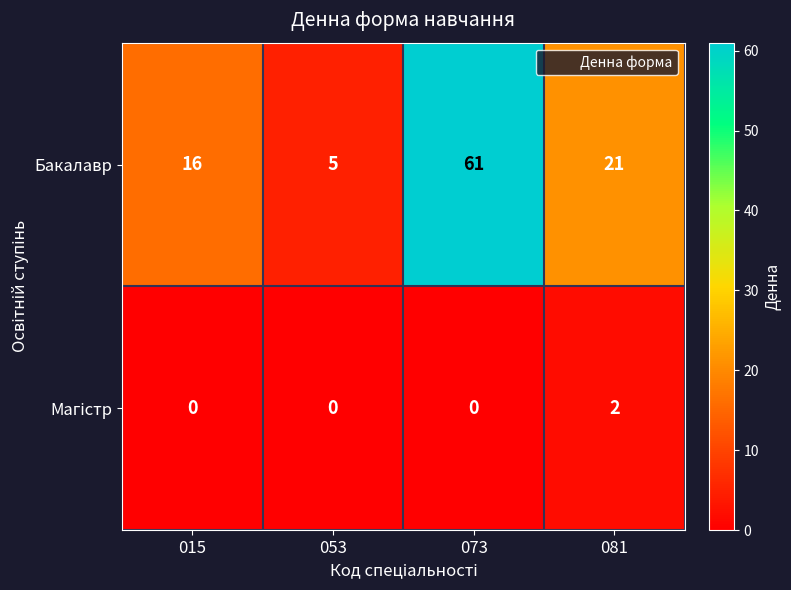

How many distinct data groups are displayed?

2